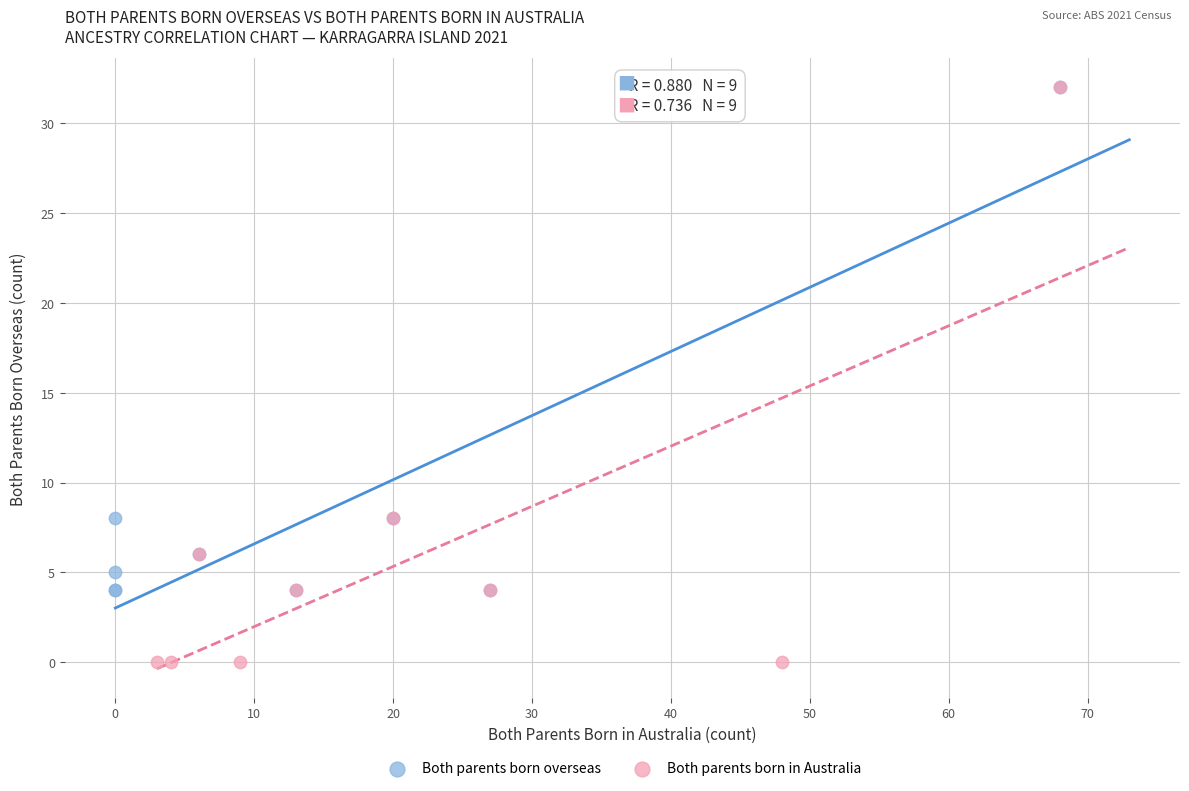

Which series contains the lowest Y value?

Both parents born in Australia